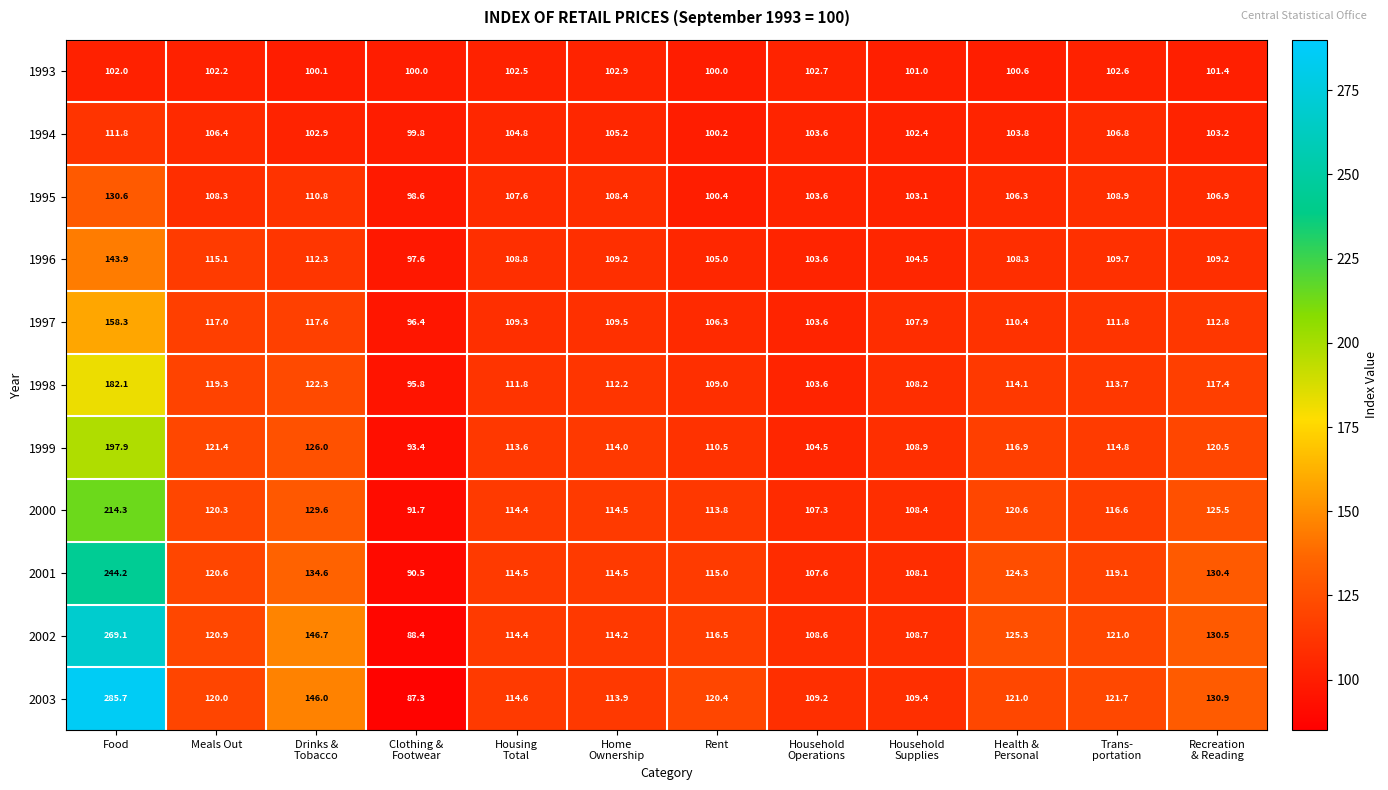

What is the sum of all 2003 values?

1580.1